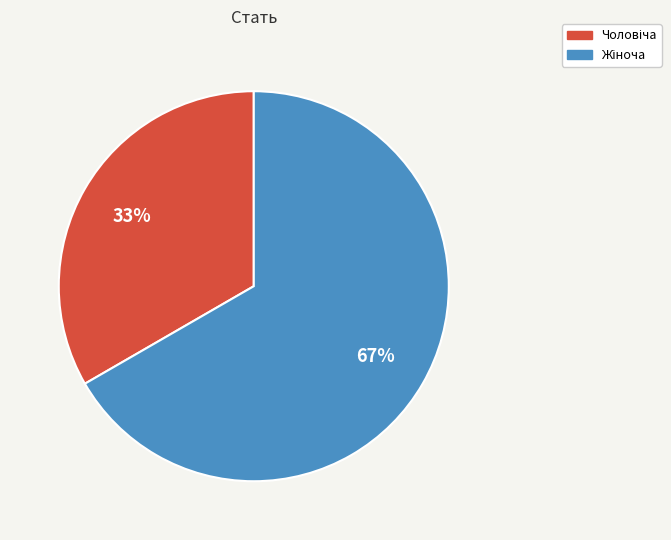

To the nearest percent, what is the average slice percentage?

50%